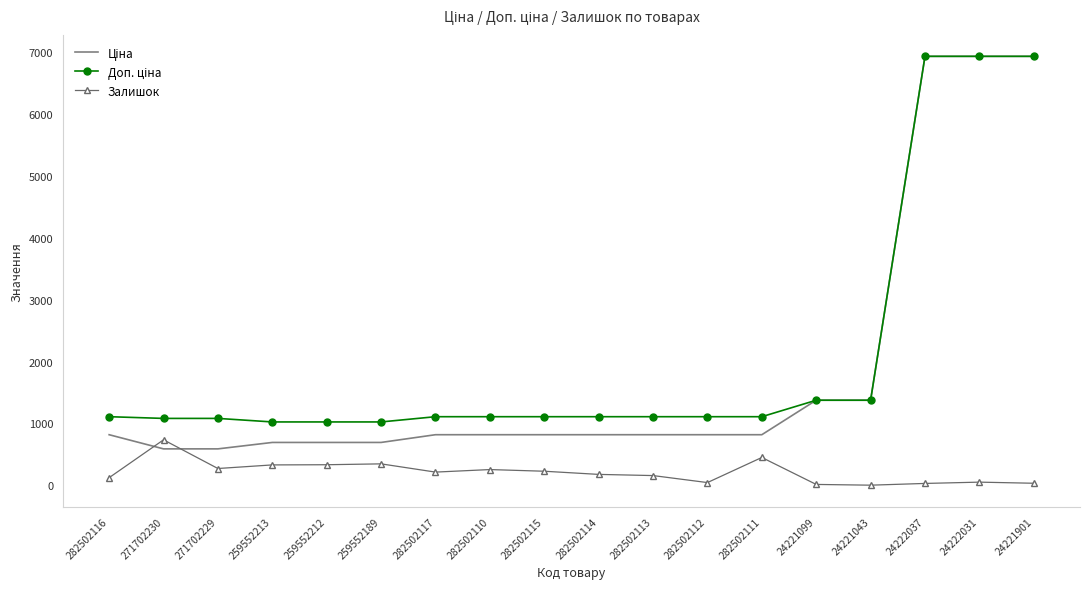

The value of Залишок at 282502114 is 178.0. True or false?

True